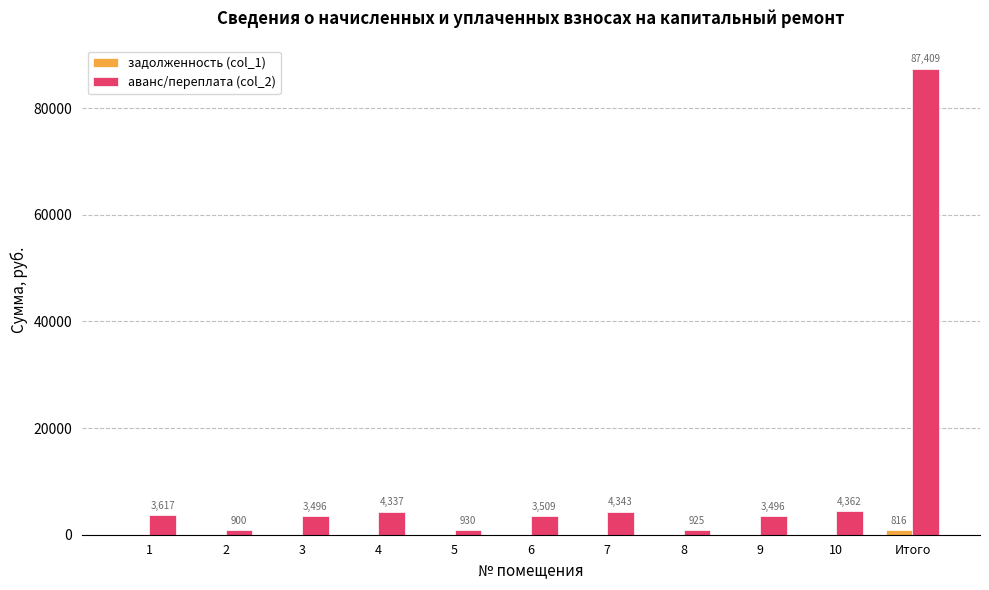

How many groups of bars are there?

11